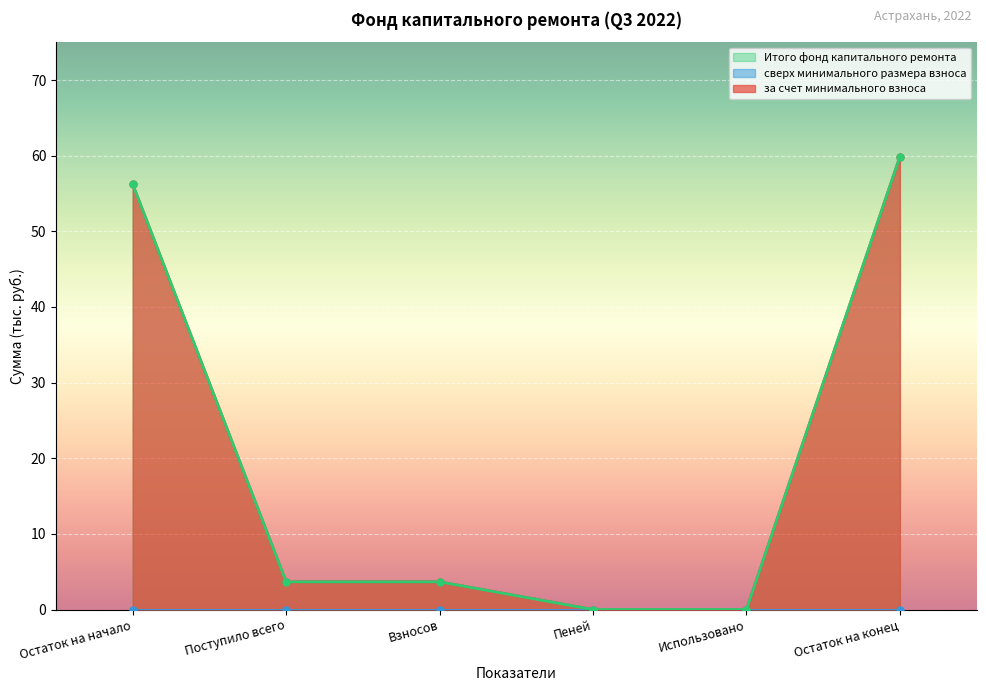

What is the difference between the за счет минимального взноса values at Пеней and Остаток на конец?

59.9